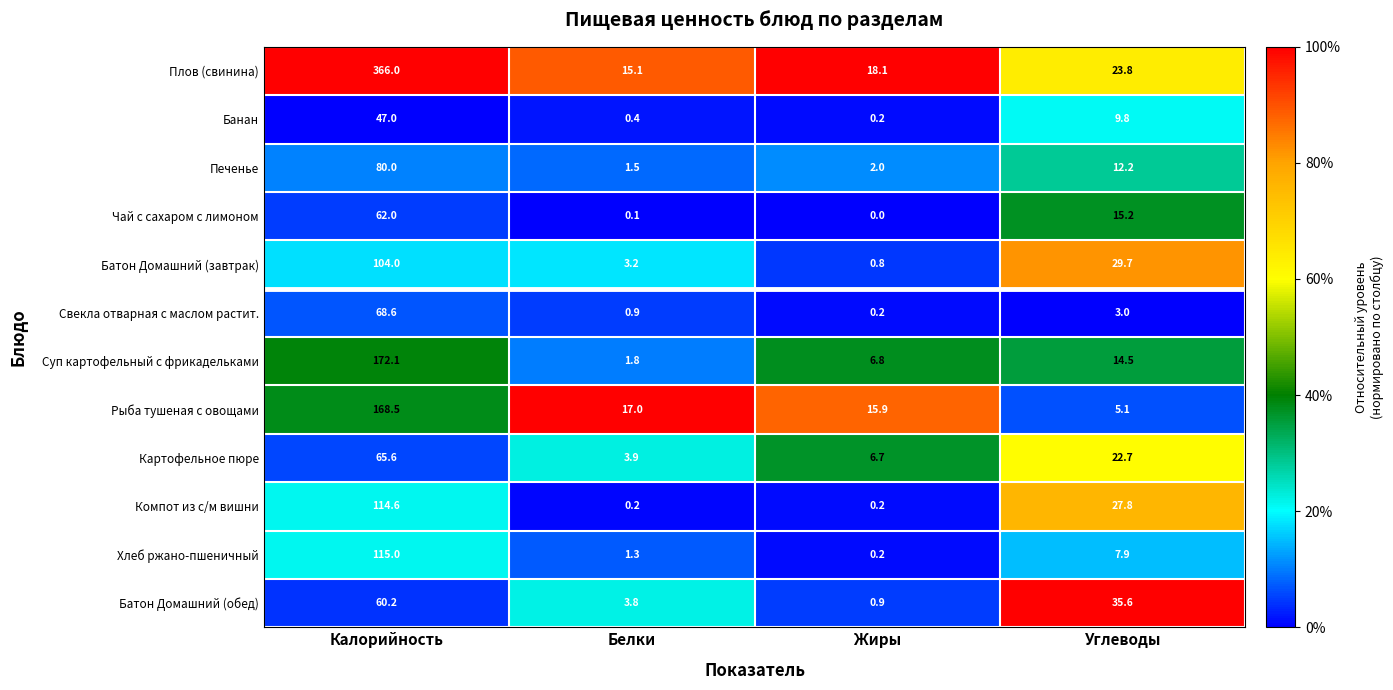

What is the sum of all Печенье values?

95.7